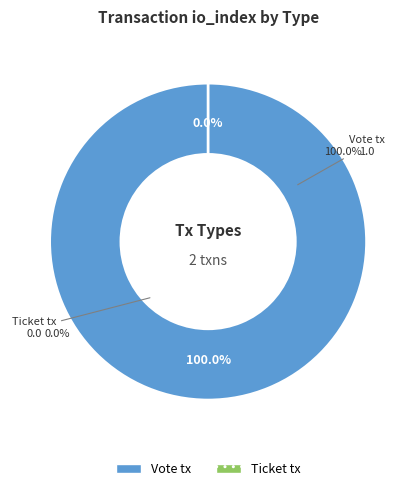

The Ticket tx slice represents 0% of the pie. True or false?

True